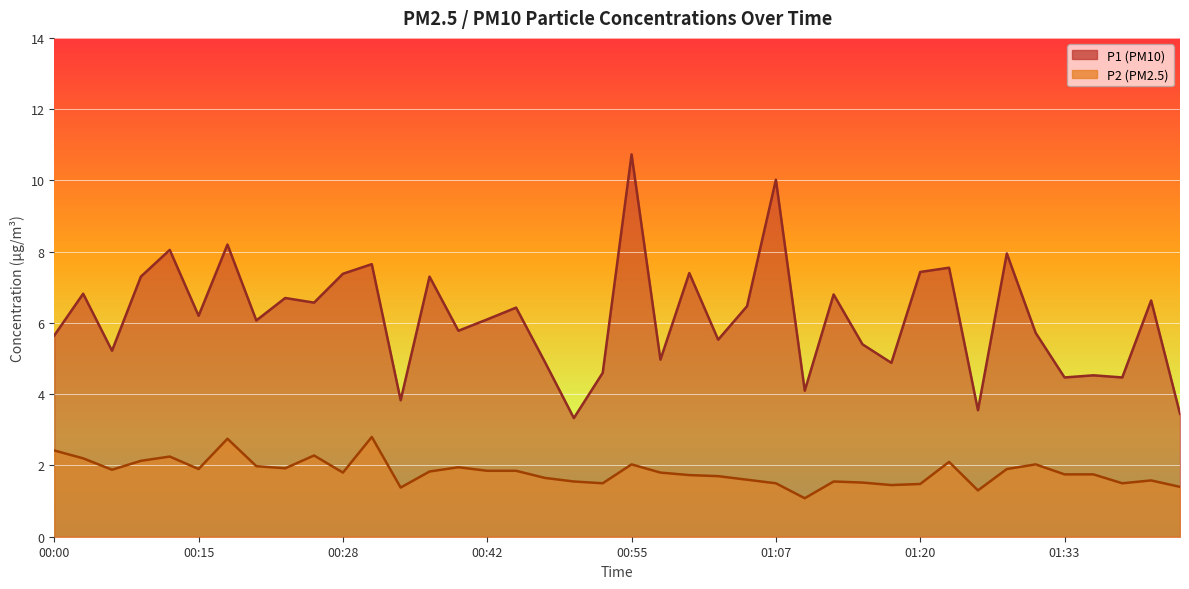

What is the sum of all P2 values?

72.6